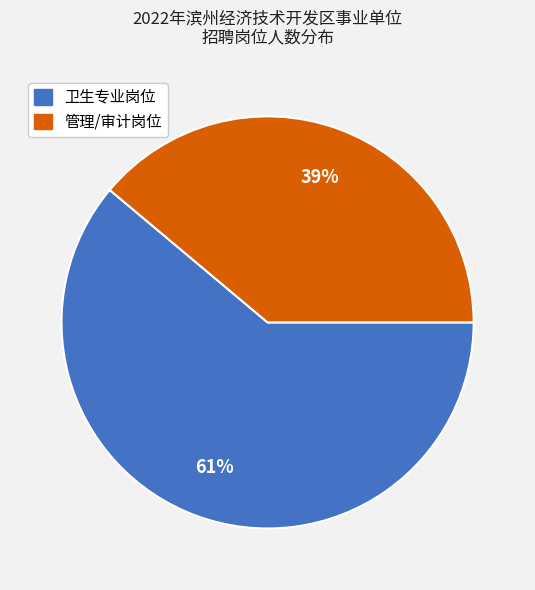

Is there any slice that represents more than half of the pie?

Yes